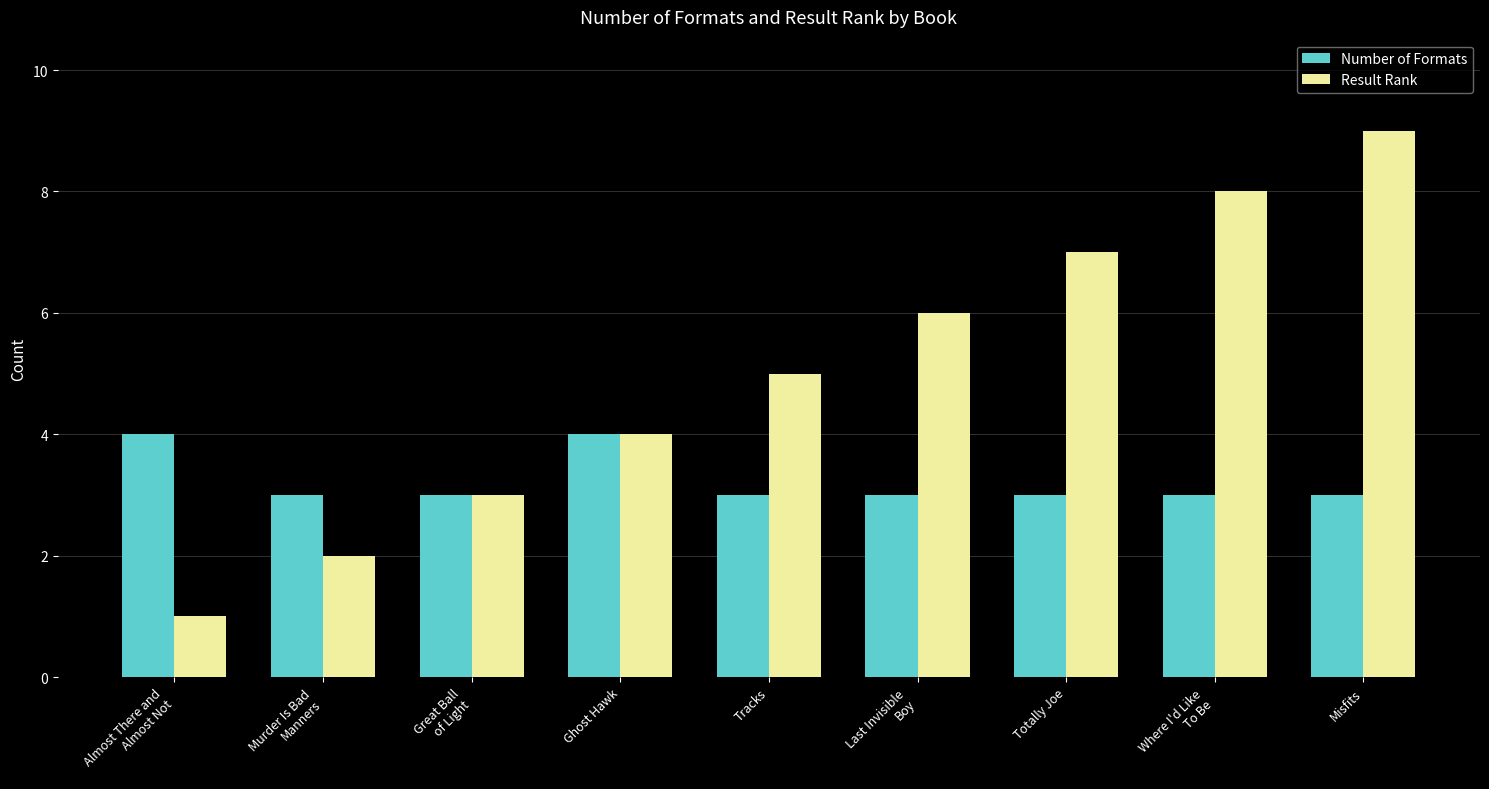

What is the difference between the highest and lowest values at Last Invisible
Boy?

3